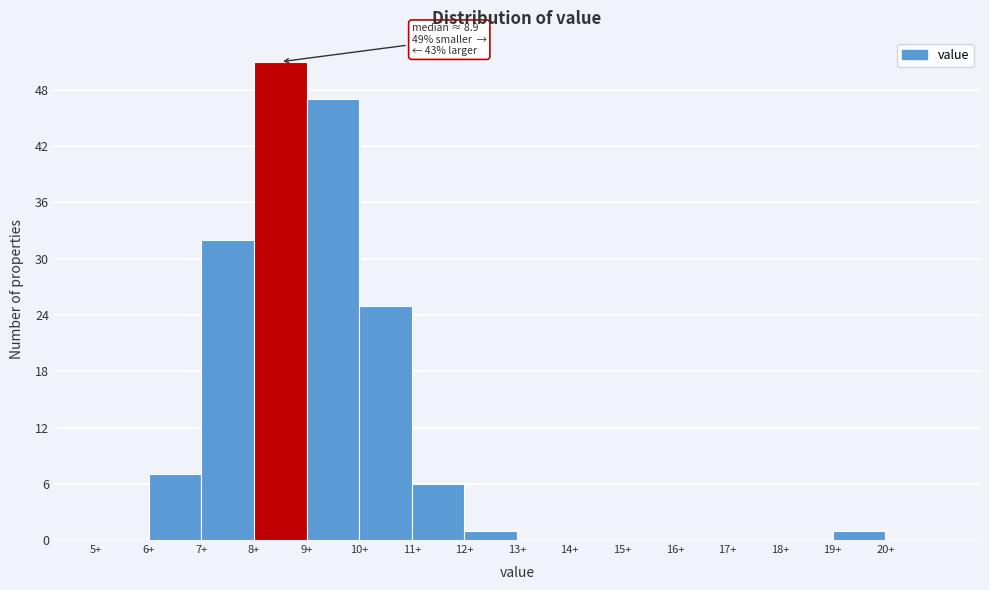

Over which range of the x-axis is the bar tallest?

8 to 9